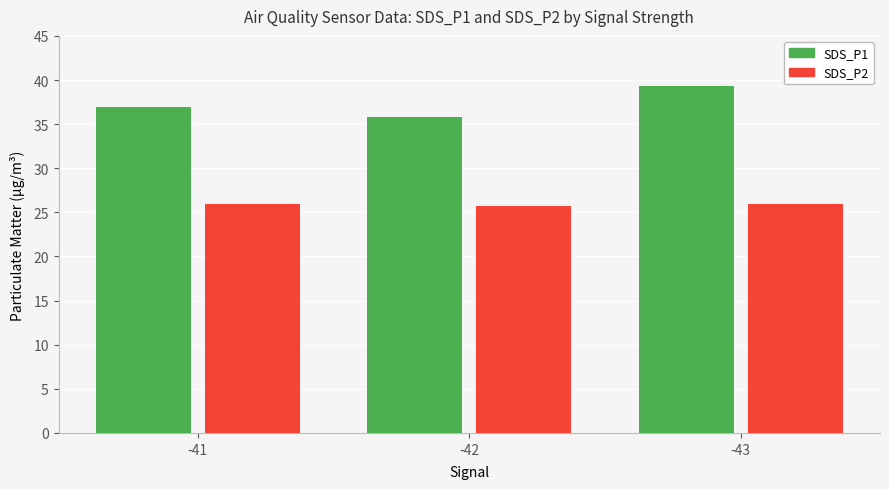

Read the SDS_P2 value at -43.

25.9